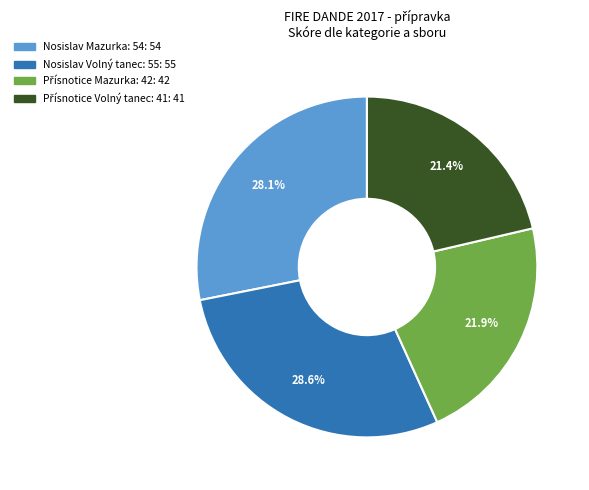

Is there a majority slice in this chart?

No